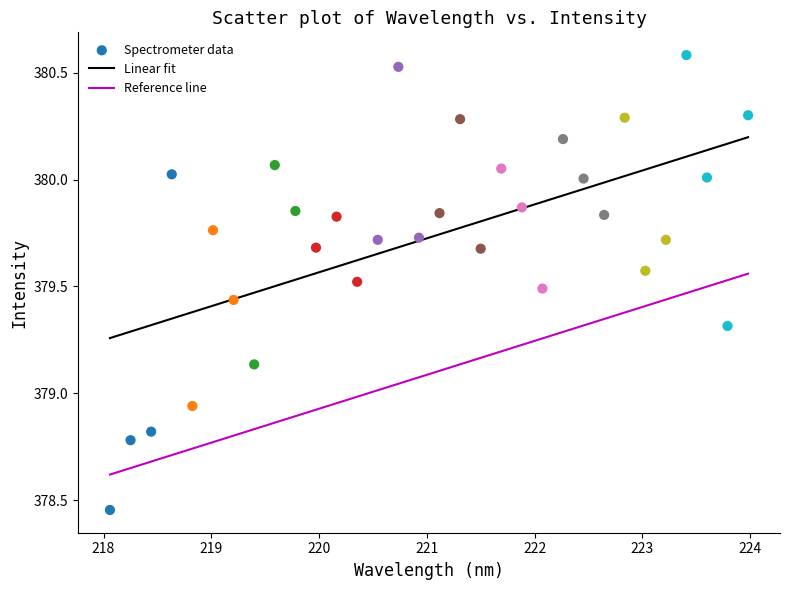

What is the range of Y values (max minus min)?

2.1